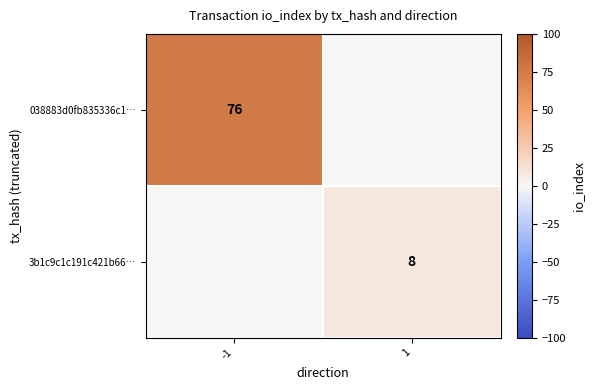

True or false: 3b1c9c1c191c421b66… has a value of 8 at 1.

True